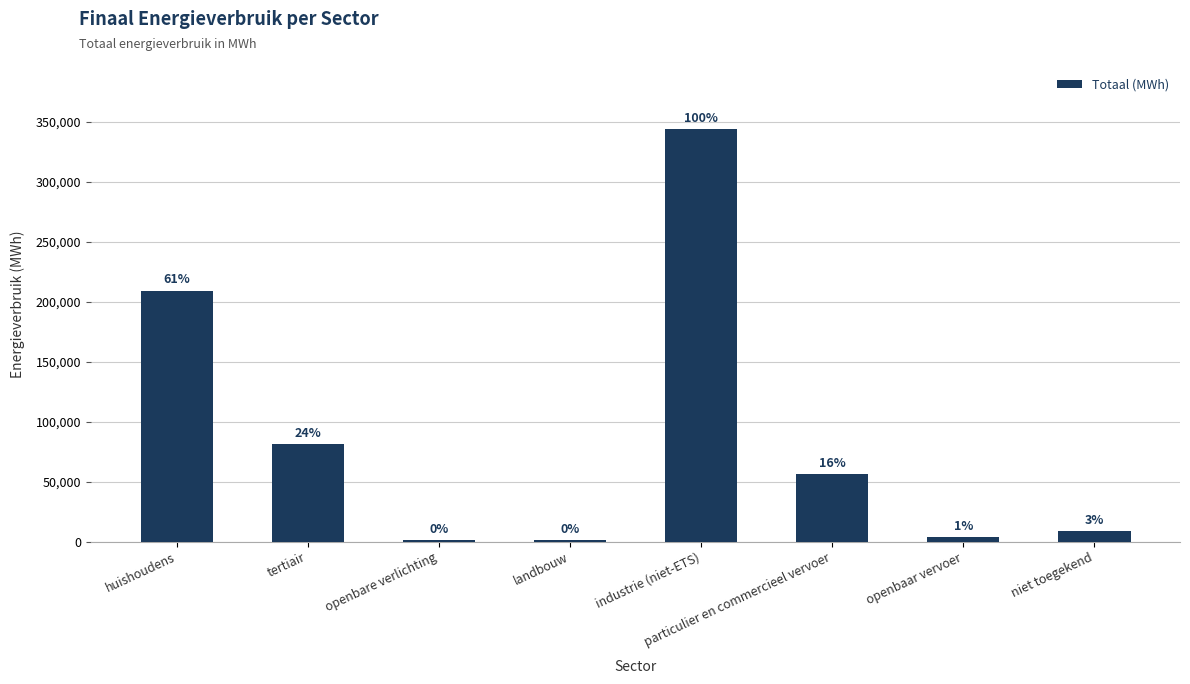

What is the difference between the maximum and minimum values?

343228.9